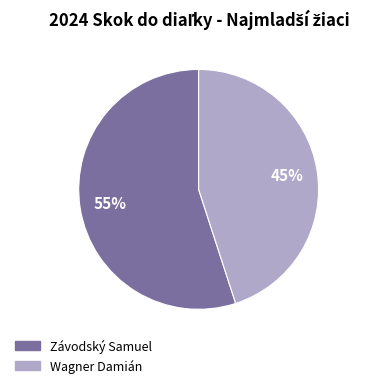

The Závodský Samuel slice represents 55% of the pie. True or false?

True